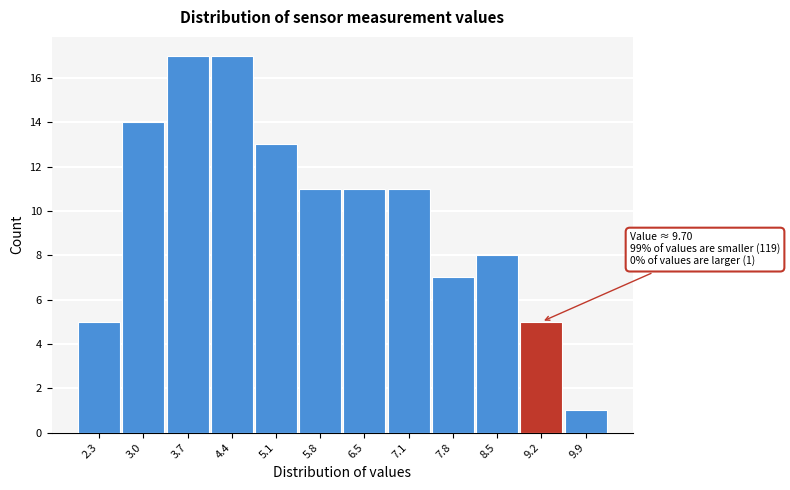

Reading left to right, list all the values displayed in this chart.

2.3=5	3.0=14	3.7=17	4.4=17	5.1=13	5.8=11	6.5=11	7.1=11	7.8=7	8.5=8	9.2=5	9.9=1